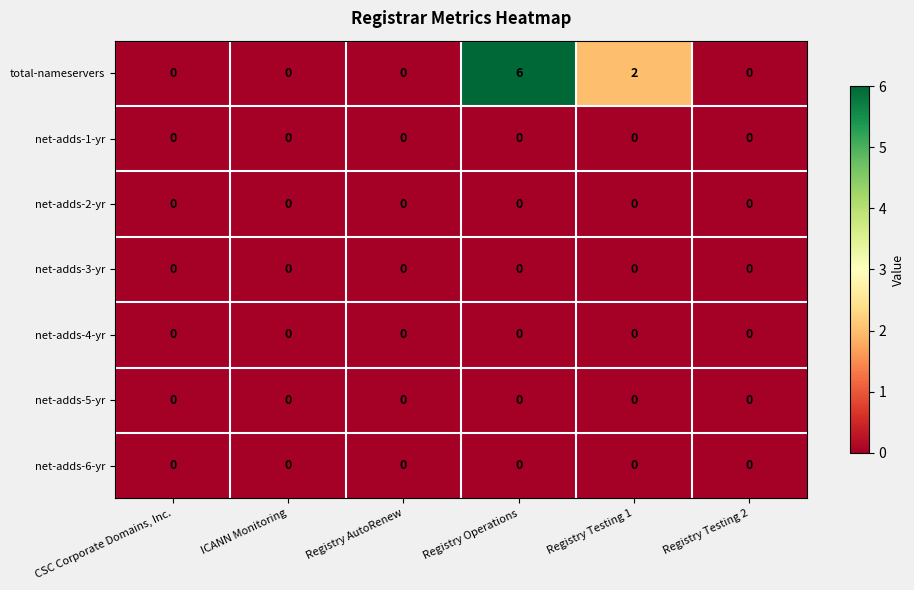

Which series has the largest total across all categories?

total-nameservers